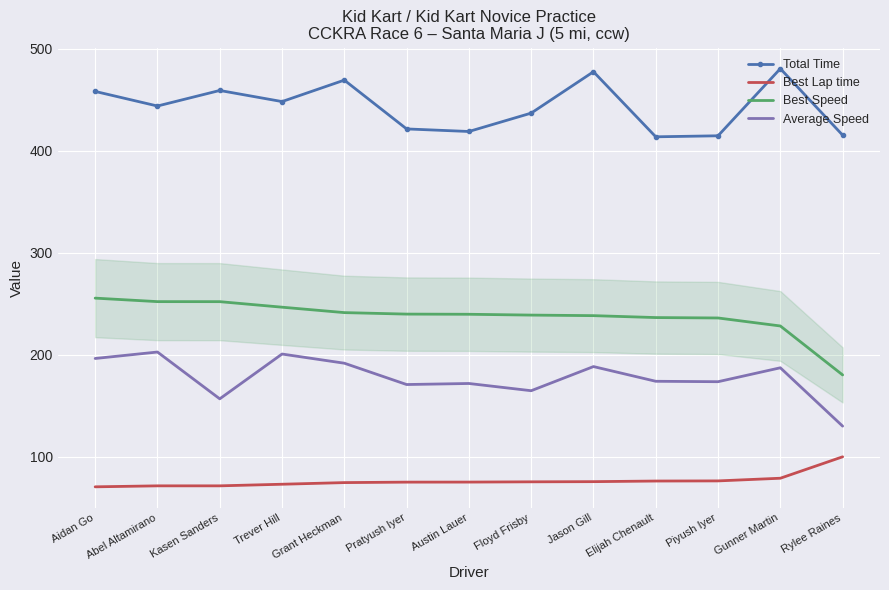

What is the minimum value shown in the chart?

70.4